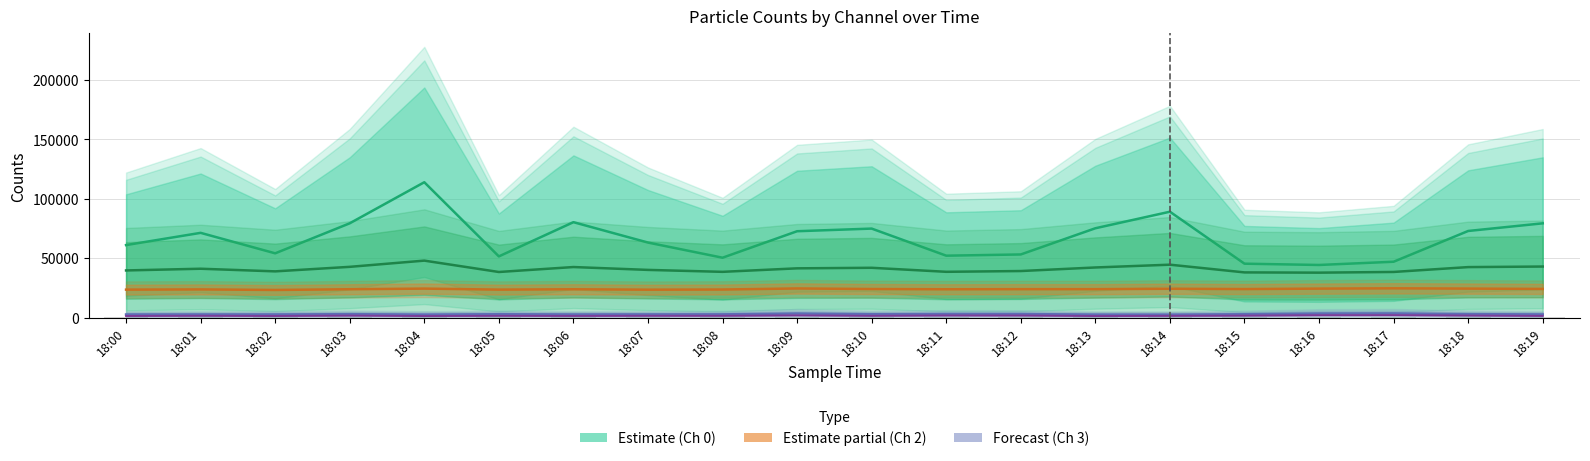

Reading left to right, list all the values displayed in this chart.

Counts/Channel 0: 18:00=61010.5	18:01=71303.0	18:02=54086.0	18:03=79335.0	18:04=113870.5	18:05=51504.0	18:06=80278.5	18:07=63141.0	18:08=50393.5	18:09=72668.5	18:10=74888.5	18:11=52106.0	18:12=53134.0	18:13=75165.0	18:14=89080.0	18:15=45369.0	18:16=44289.0	18:17=47005.0	18:18=72878.0	18:19=79312.0
Counts/Channel 1: 18:00=39687.0	18:01=41126.5	18:02=38909.0	18:03=42719.0	18:04=47944.0	18:05=38382.5	18:06=42548.0	18:07=40142.0	18:08=38516.5	18:09=41456.5	18:10=41920.0	18:11=38545.0	18:12=39189.0	18:13=42184.5	18:14=44531.0	18:15=38039.0	18:16=37828.5	18:17=38414.5	18:18=42500.5	18:19=42971.0
Counts/Channel 2: 18:00=23548.4	18:01=23737.1	18:02=23274.7	18:03=23879.0	18:04=24409.5	18:05=23562.8	18:06=23862.9	18:07=23503.3	18:08=23646.1	18:09=24531.0	18:10=24054.1	18:11=23854.4	18:12=23947.0	18:13=23942.0	18:14=24293.8	18:15=24020.1	18:16=24397.5	18:17=24636.4	18:18=24411.1	18:19=24137.5
Counts/Channel 3: 18:00=2643.6	18:01=2674.8	18:02=2665.2	18:03=2889.6	18:04=2601.6	18:05=2841.6	18:06=2671.2	18:07=2716.8	18:08=2751.6	18:09=3462.0	18:10=2842.8	18:11=3020.4	18:12=2998.8	18:13=2566.8	18:14=2541.6	18:15=2830.8	18:16=3418.8	18:17=3506.4	18:18=2911.2	18:19=2695.2
Counts/Channel 4: 18:00=1380.0	18:01=1521.6	18:02=1375.2	18:03=1671.6	18:04=1351.2	18:05=1504.8	18:06=1410.0	18:07=1518.0	18:08=1518.0	18:09=1874.4	18:10=1503.6	18:11=1786.8	18:12=1747.2	18:13=1352.4	18:14=1464.0	18:15=1642.8	18:16=2044.8	18:17=2101.2	18:18=1714.8	18:19=1431.6
Sample Value (÷1000): 18:00=232.5	18:01=256.3	18:02=216.7	18:03=276.0	18:04=355.6	18:05=211.1	18:06=277.1	18:07=237.7	18:08=209.2	18:09=261.6	18:10=265.5	18:11=213.4	18:12=216.8	18:13=266.1	18:14=299.1	18:15=198.8	18:16=197.5	18:17=204.5	18:18=263.3	18:19=276.4